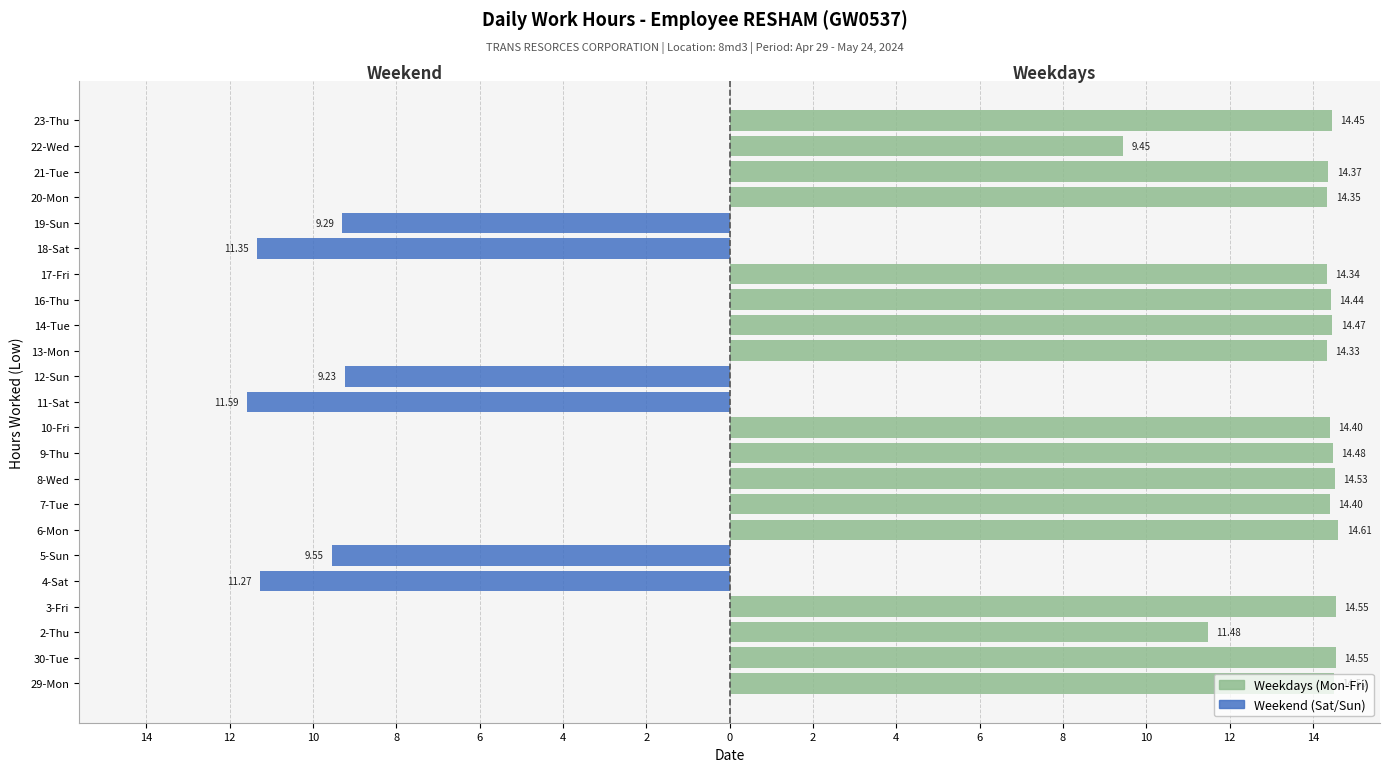

True or false: Weekdays (Mon-Fri) has a value of 0.0 at 4-Sat.

True